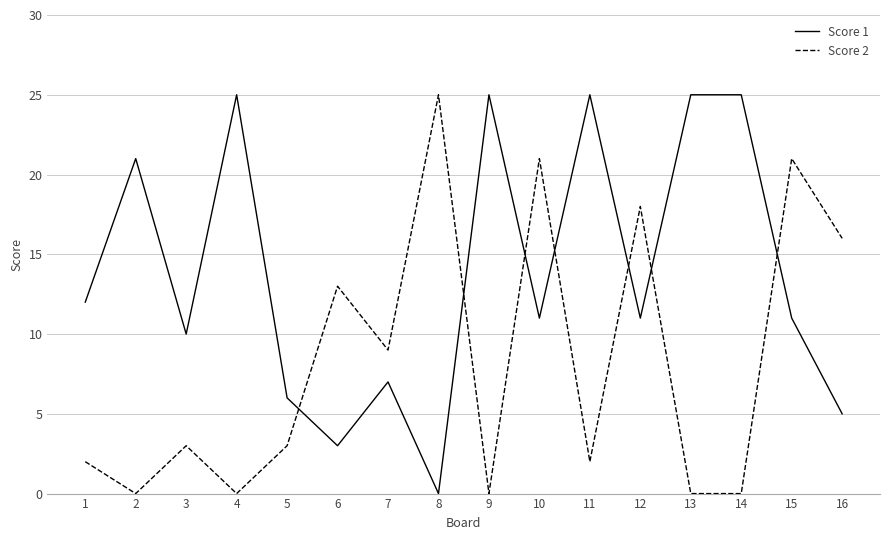

What is the difference between the highest and lowest values at 7?

2